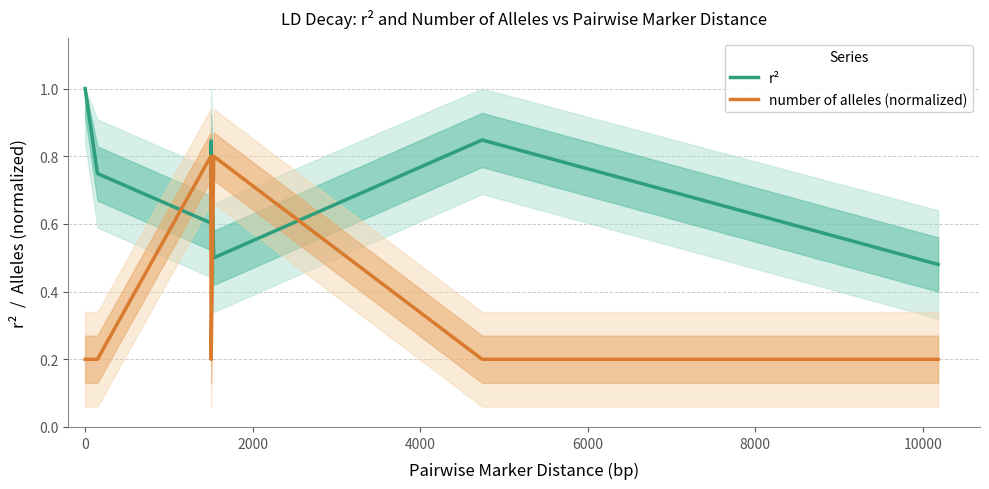

True or false: number of alleles (normalized) has more than 0 points higher than both neighbors.

True